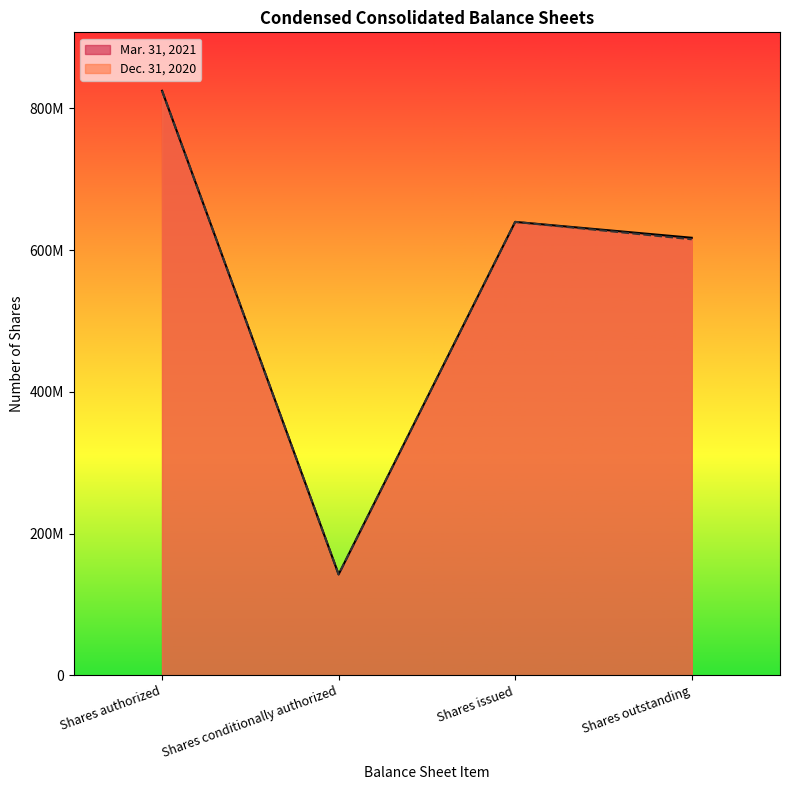

At which category does the chart reach its minimum across all series?

Shares conditionally authorized